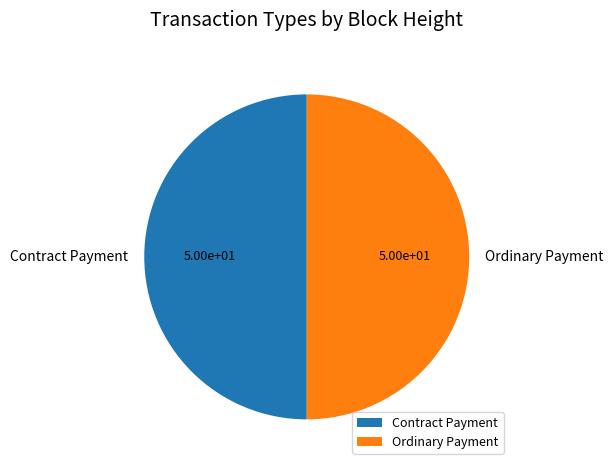

What is the ratio of the value at Ordinary Payment to the value at Contract Payment?

1.0